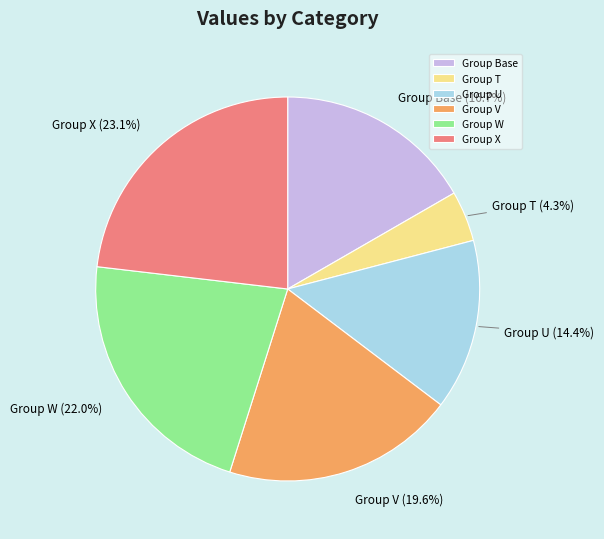

Rank the categories by value from highest to lowest.

Group X, Group W, Group V, Group Base, Group U, Group T